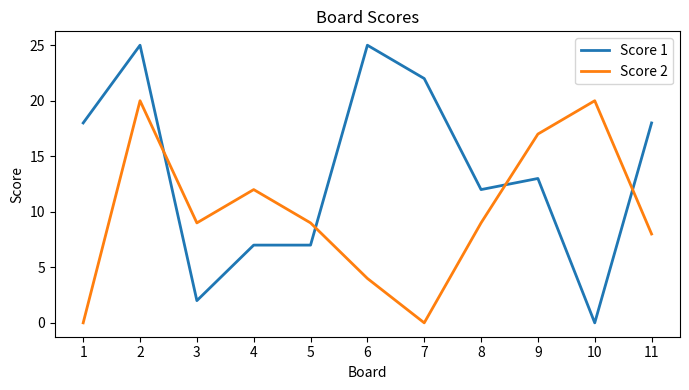

Which category has the lowest value in the Score 1 series?

10